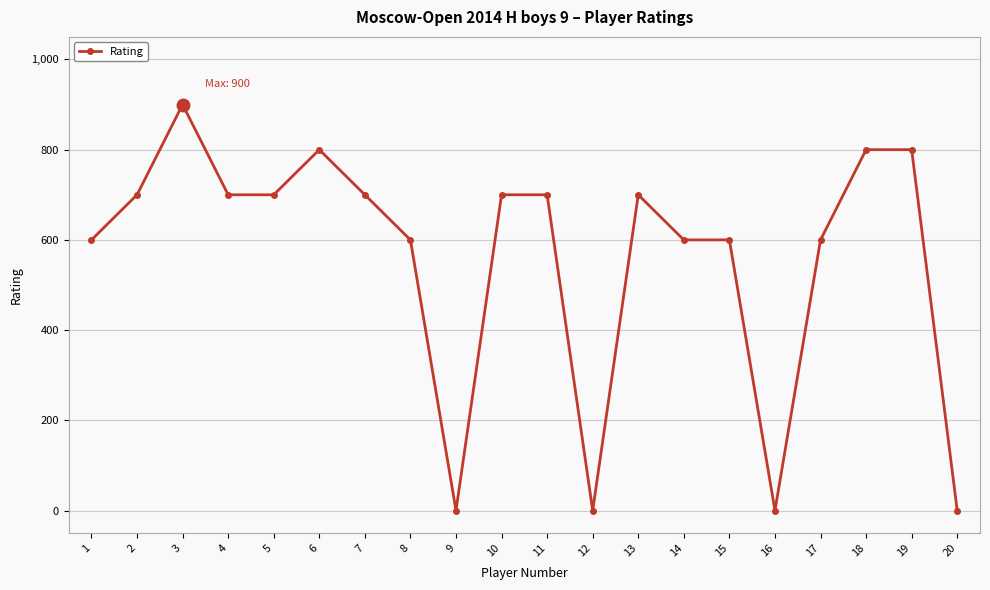

Reading left to right, extract all data points from this chart.

1=600	2=700	3=900	4=700	5=700	6=800	7=700	8=600	9=0	10=700	11=700	12=0	13=700	14=600	15=600	16=0	17=600	18=800	19=800	20=0